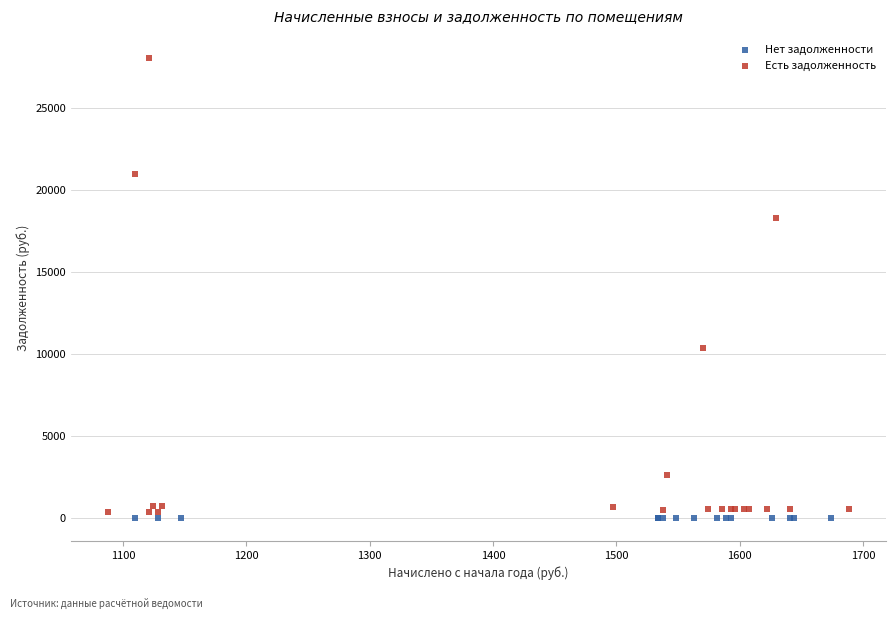

Which series contains the highest Y value?

Есть задолженность